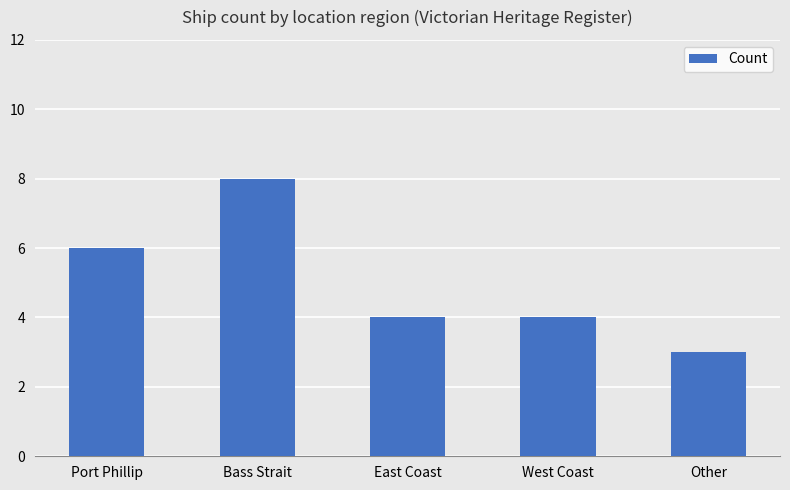

What is the ratio of the value at Port Phillip to the value at West Coast?

1.5